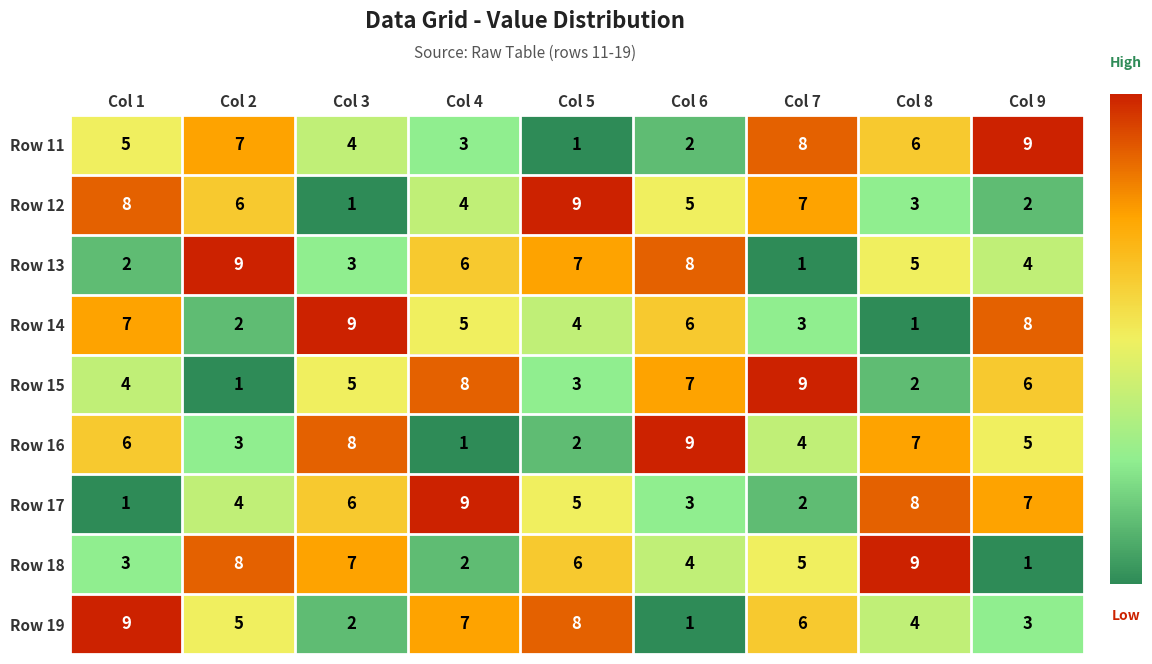

List the labels in order of Row 17 value, smallest first.

Col 1, Col 7, Col 6, Col 2, Col 5, Col 3, Col 9, Col 8, Col 4